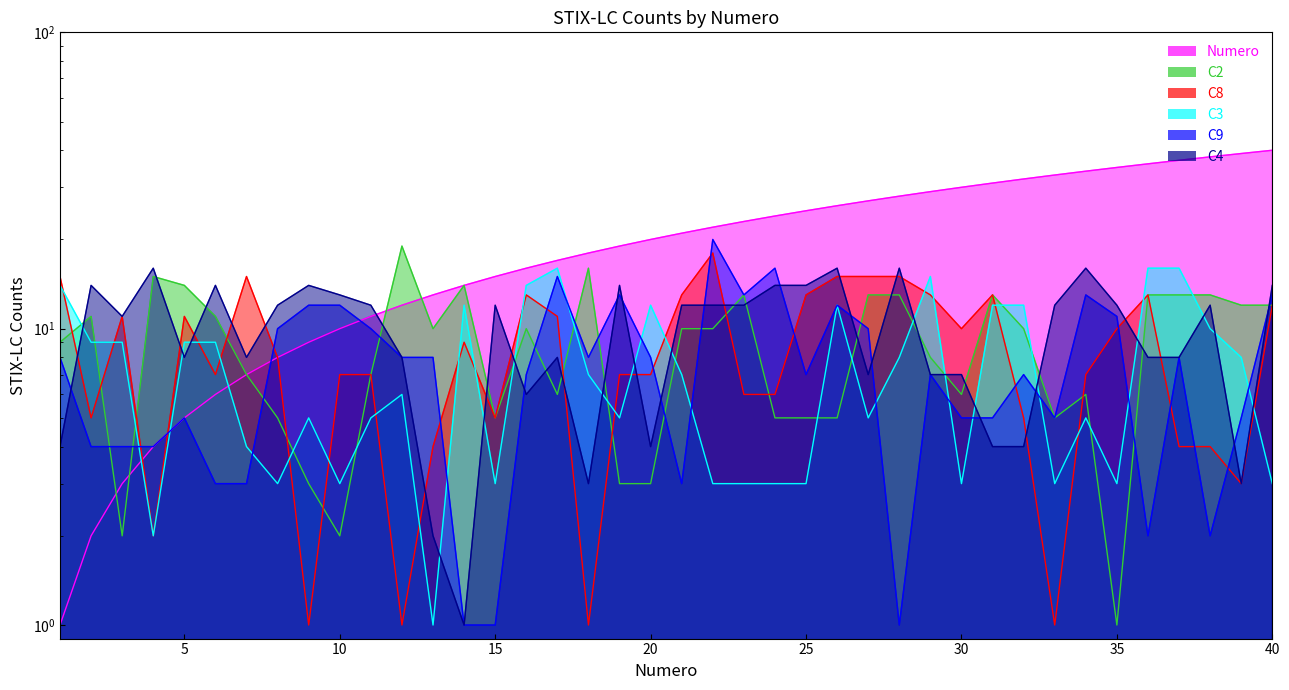

What is the highest value of the C3 series?

16